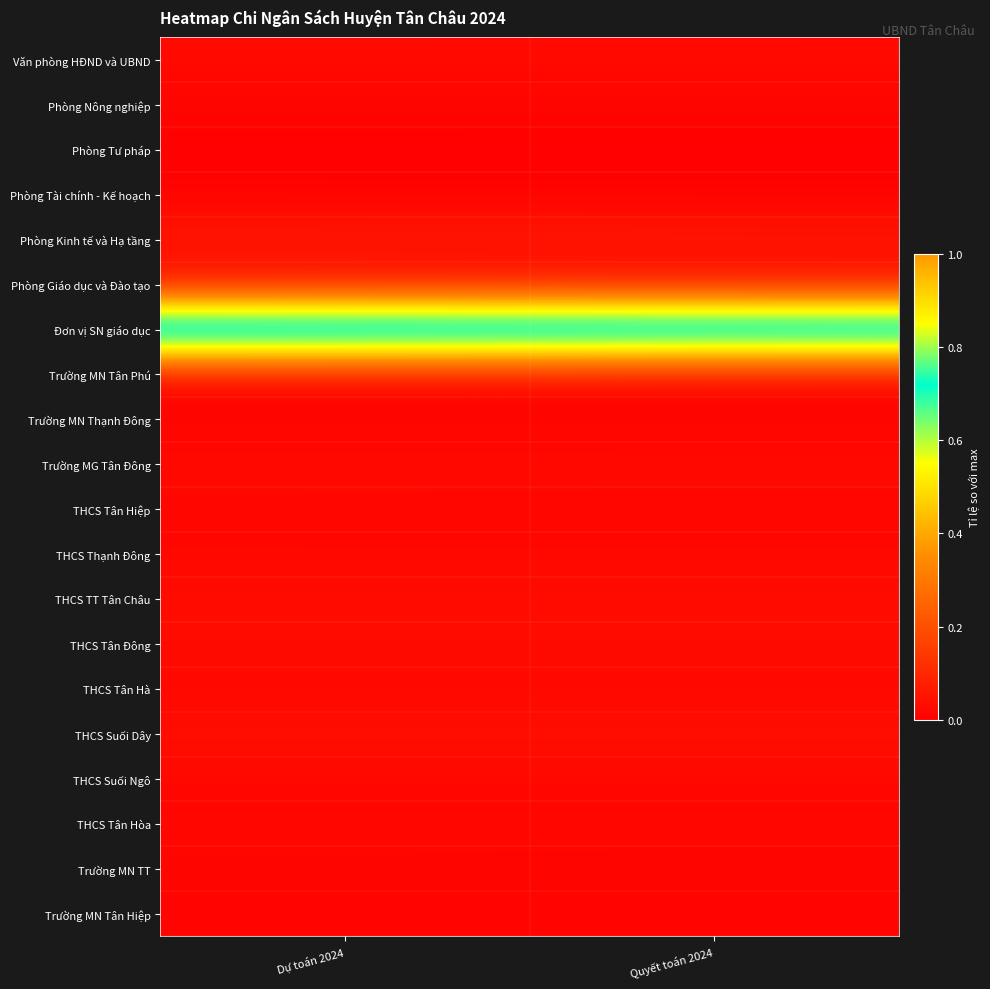

At which category is the sum across all series the highest?

Dự toán 2024